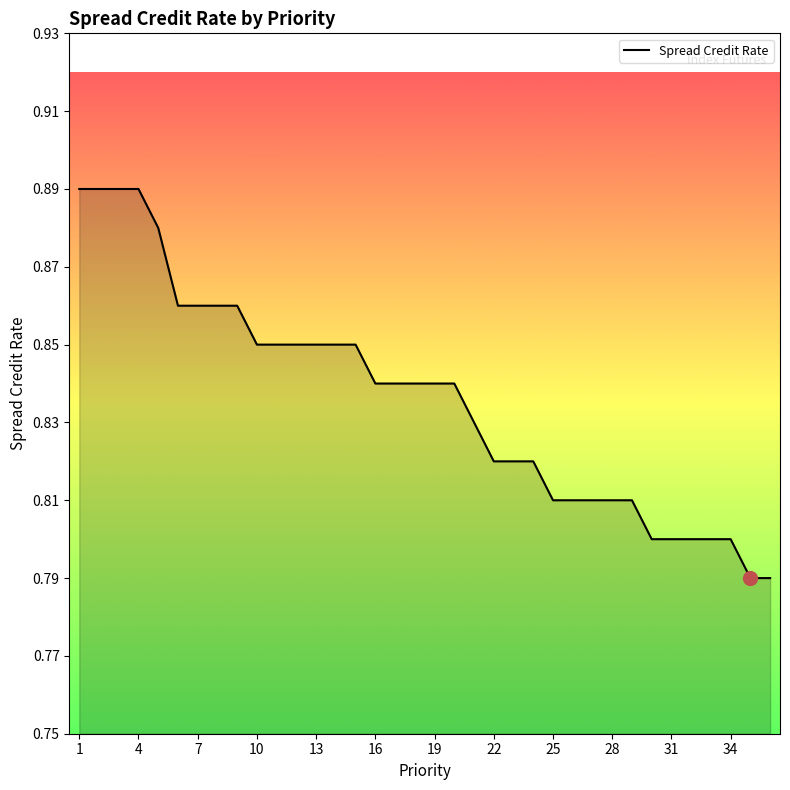

Which category has the highest value across all series?

1